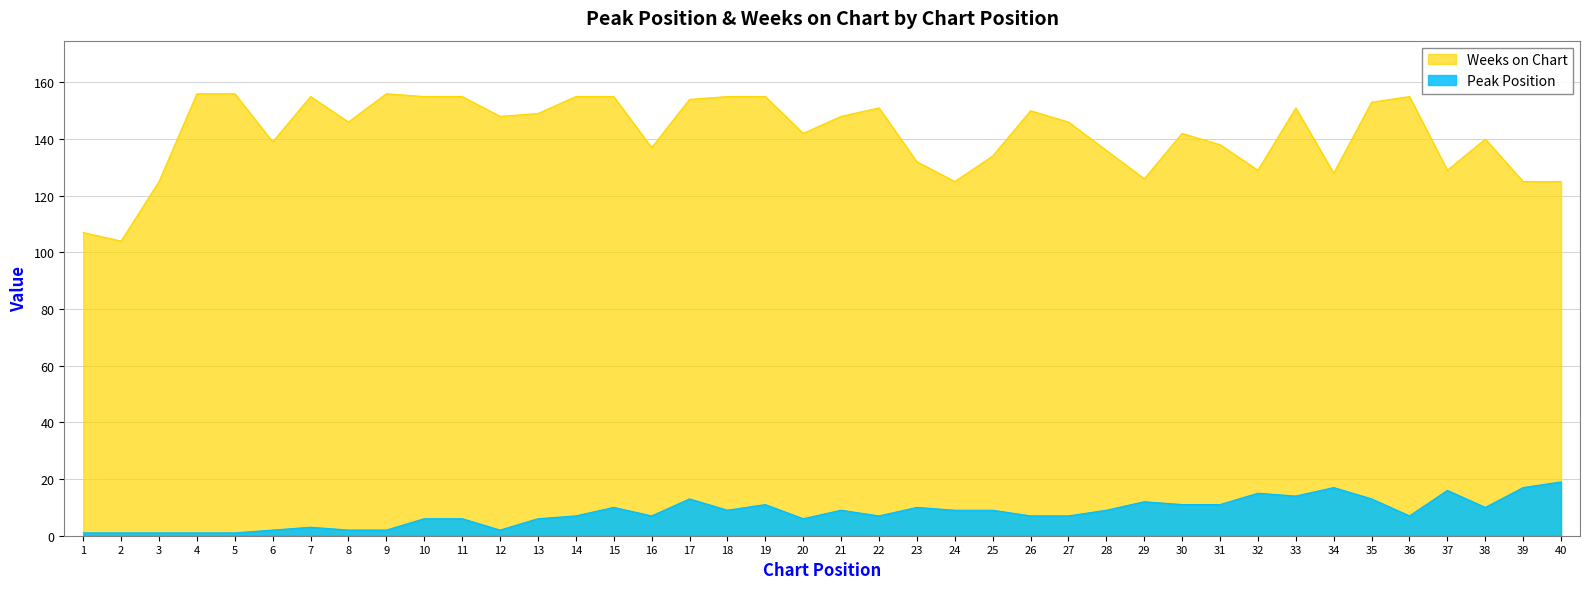

The Weeks on Chart series shows 155 at 10. True or false?

True